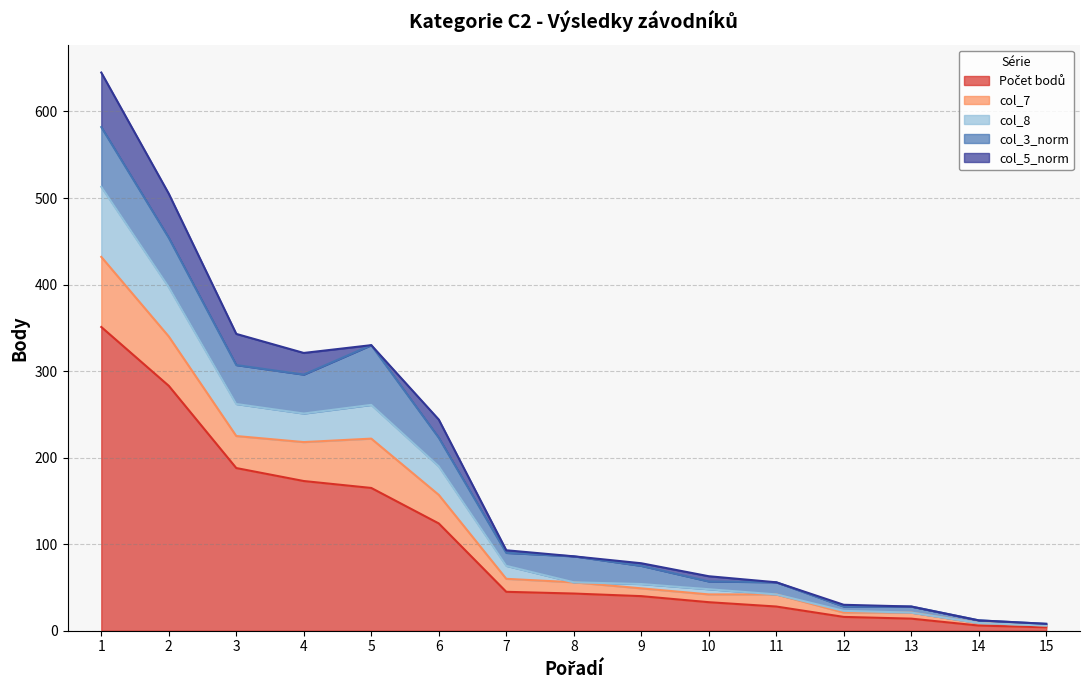

The value of col_8 at 2 is 191. True or false?

False